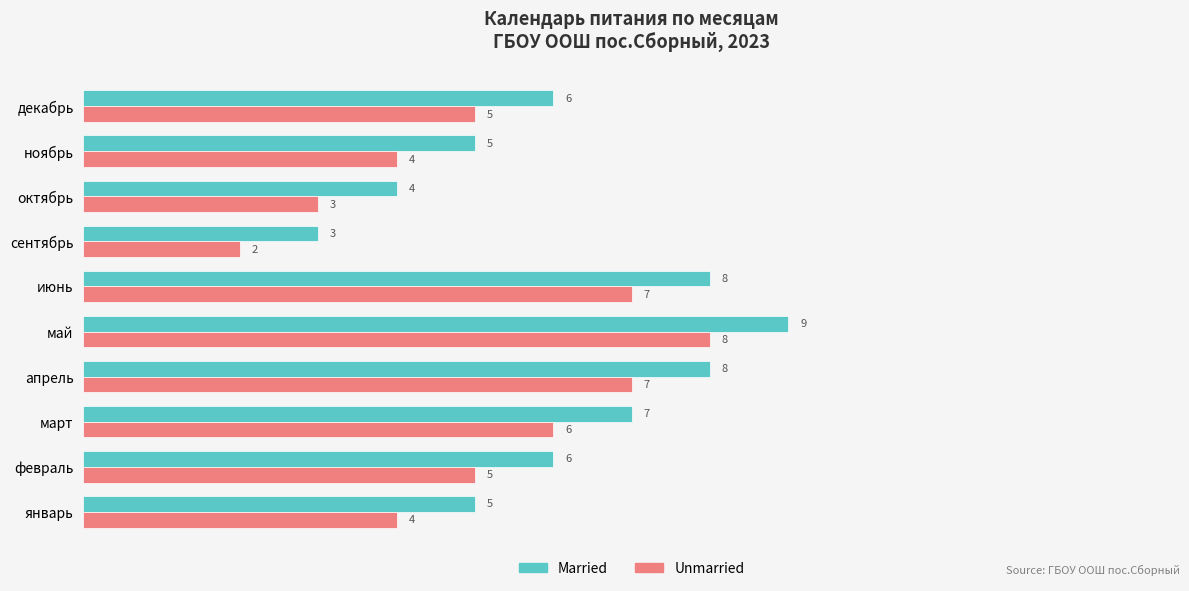

What is the average value of the Unmarried series?

5